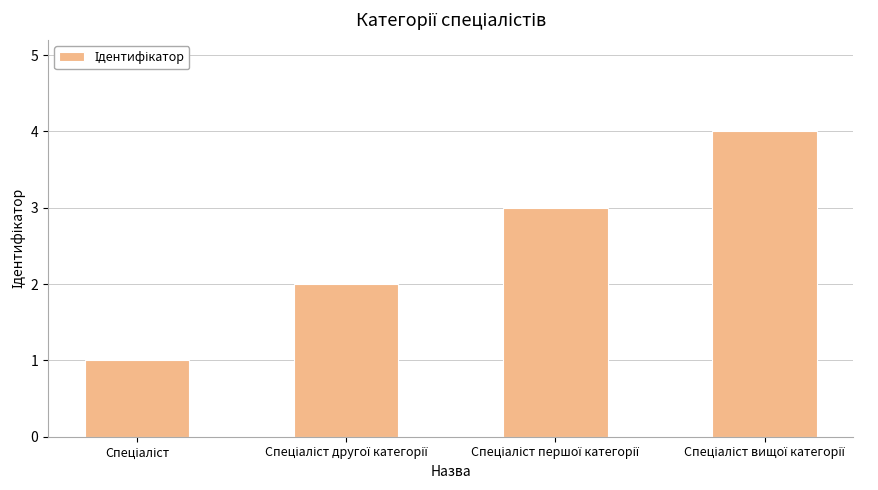

What is the sum of all values?

10